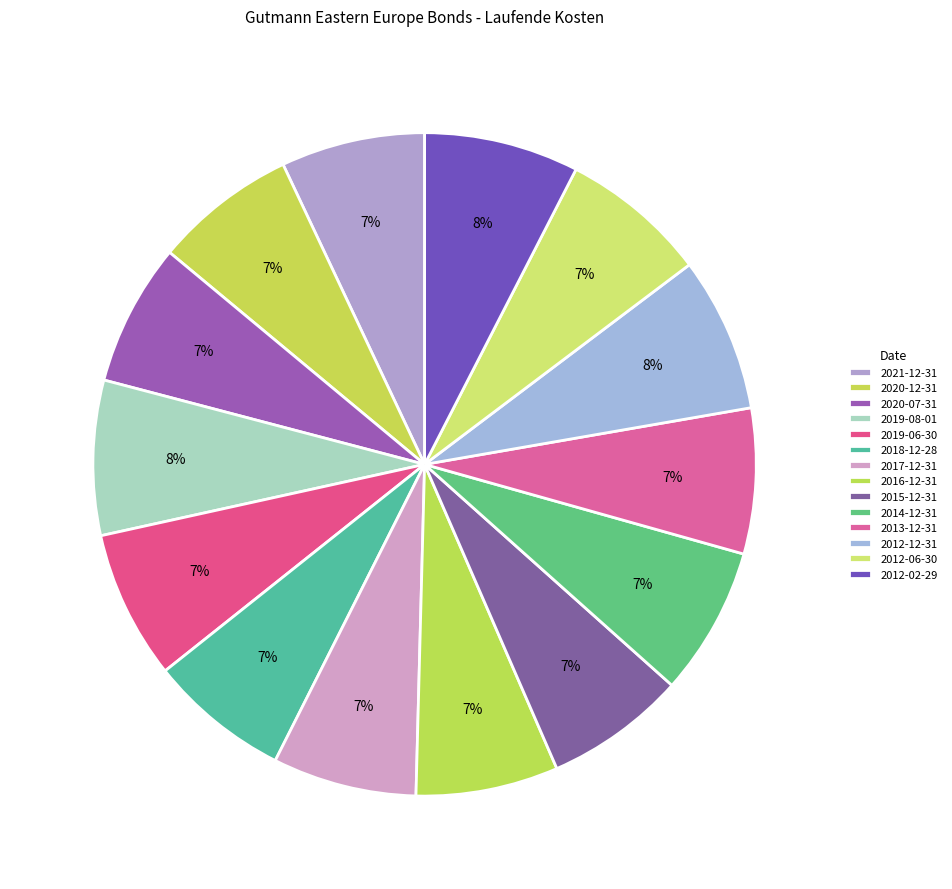

Is there any slice that represents more than half of the pie?

No